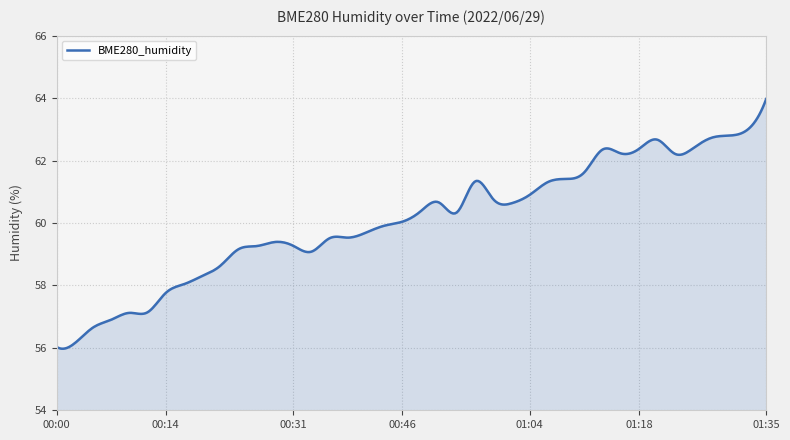

Does the chart display data point markers on the line(s)?

No